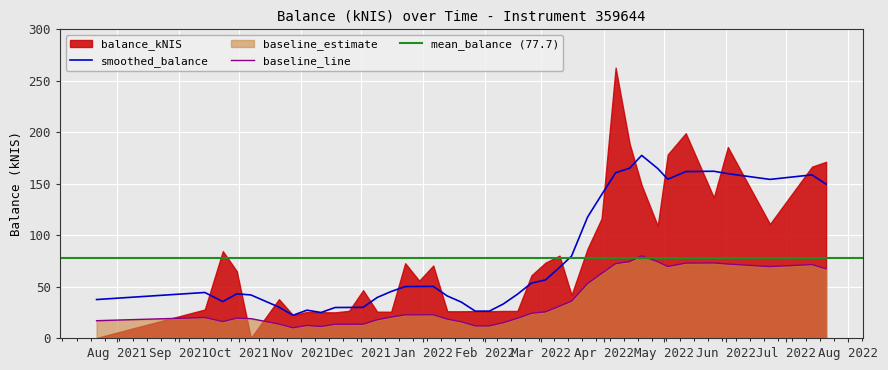

The chart shows a value of 39.7 at 2021-10-28. True or false?

False